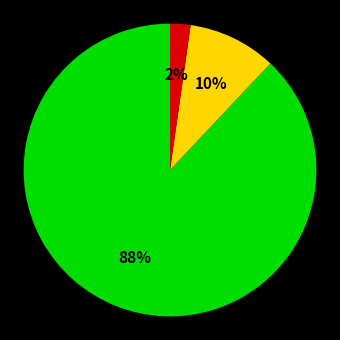

Is there a majority slice in this chart?

Yes